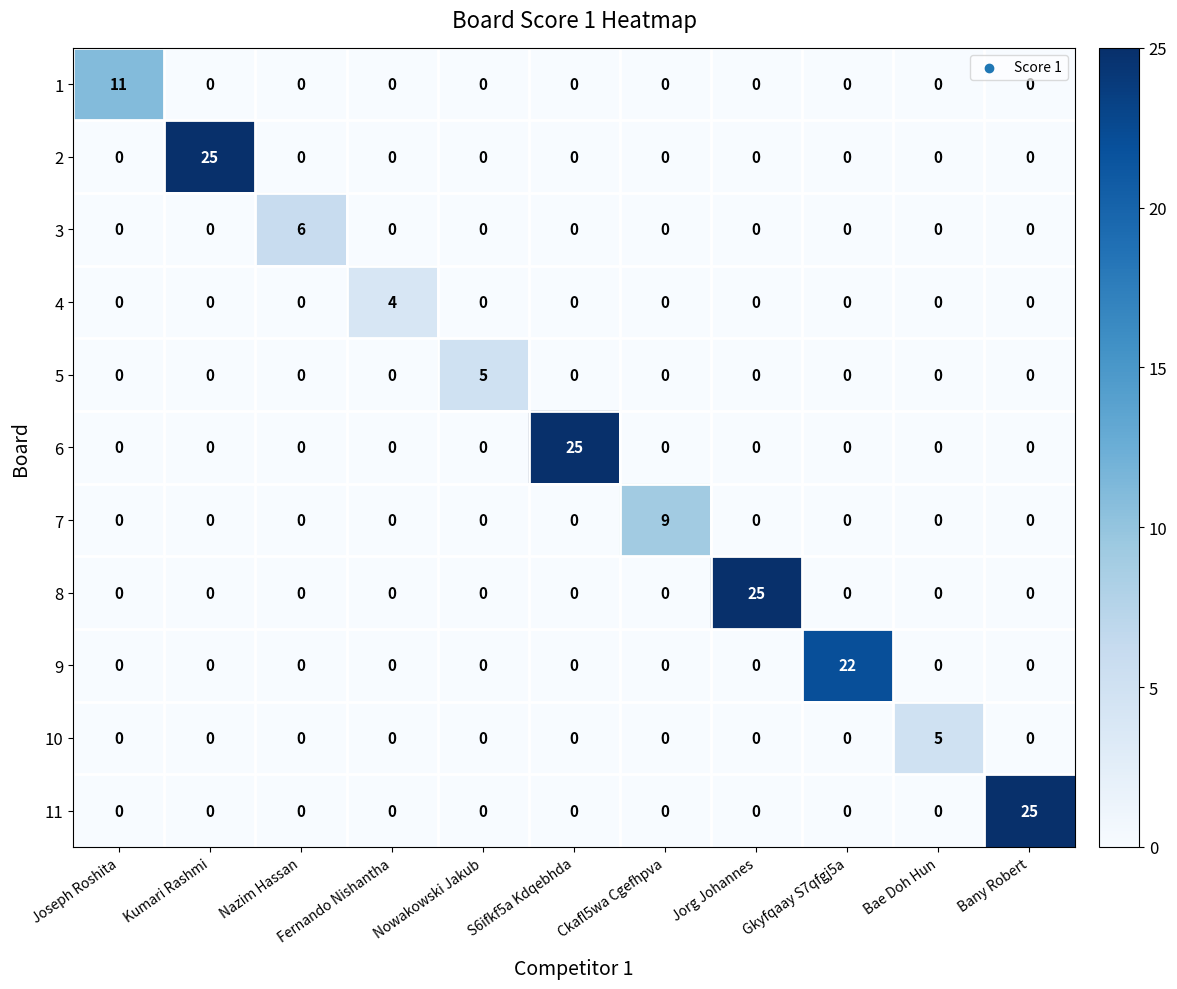

At how many categories does at least one series exceed 1?

11